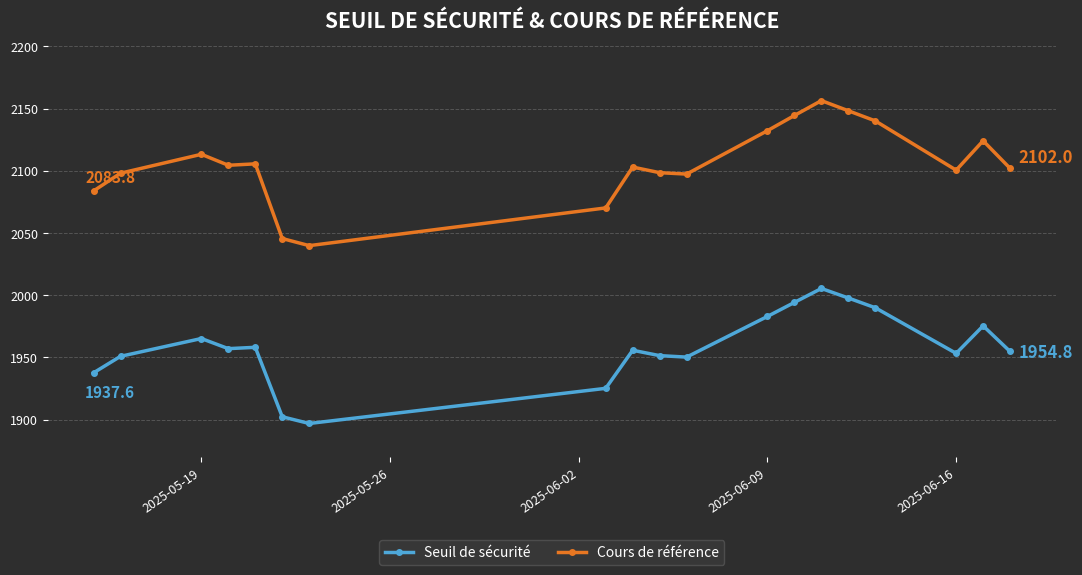

What is the maximum value for Seuil de sécurité?

2005.4